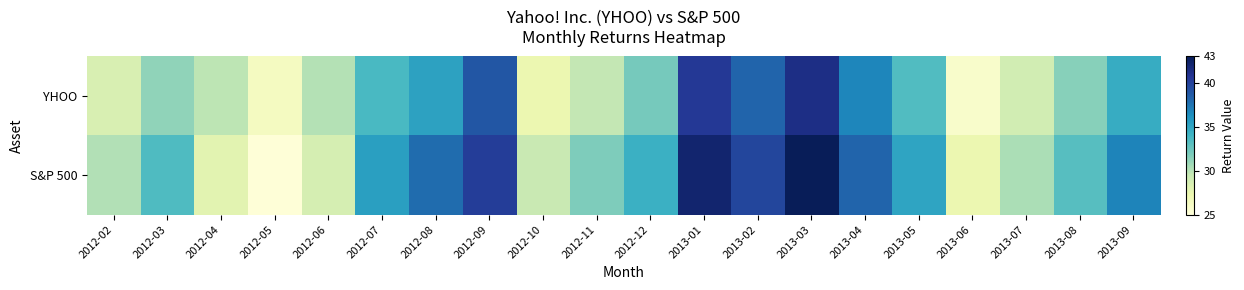

List the series in order of their overall mean, highest first.

S&P 500, YHOO